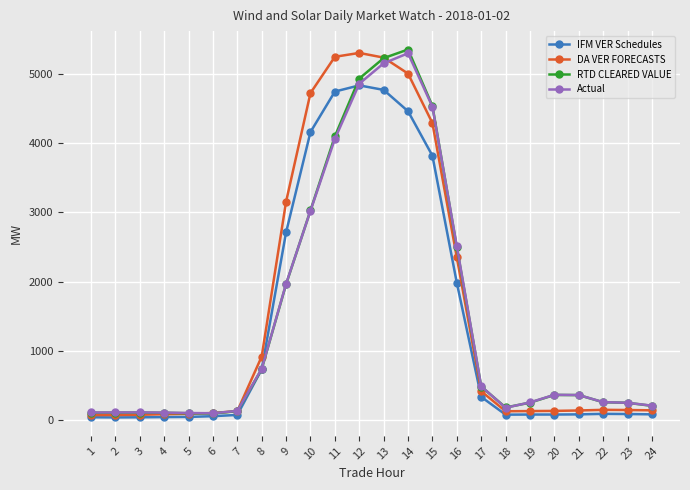

What is the sum of the RTD CLEARED VALUE values at 12 and 19?

5185.2